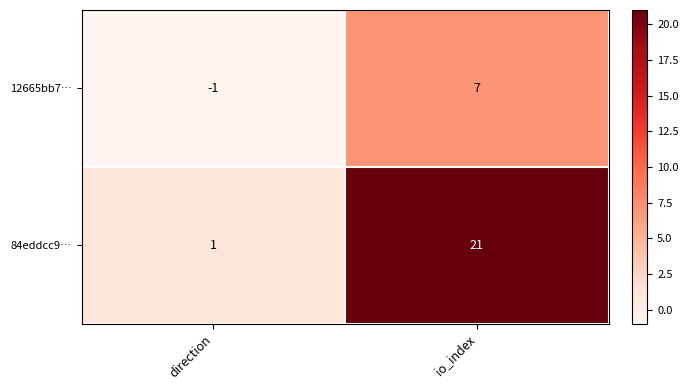

What is the sum of the 84eddcc9… values at io_index and direction?

22